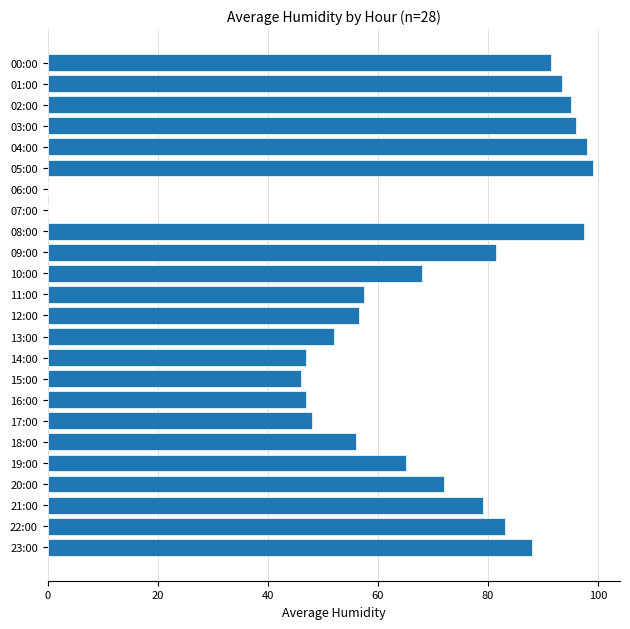

Reading top to bottom, what are all the values shown in this chart?

00:00=91.5	01:00=93.5	02:00=95.0	03:00=96.0	04:00=98.0	05:00=99.0	06:00=0.0	07:00=0.0	08:00=97.5	09:00=81.5	10:00=68.0	11:00=57.5	12:00=56.5	13:00=52.0	14:00=47.0	15:00=46.0	16:00=47.0	17:00=48.0	18:00=56.0	19:00=65.0	20:00=72.0	21:00=79.0	22:00=83.0	23:00=88.0